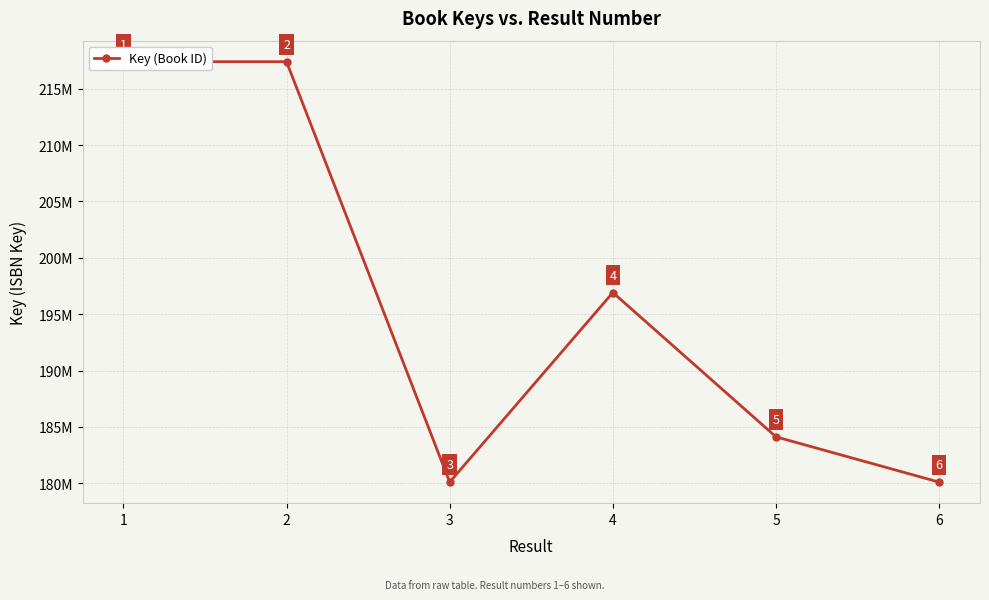

The chart shows a value of 180110480 at 3. True or false?

True